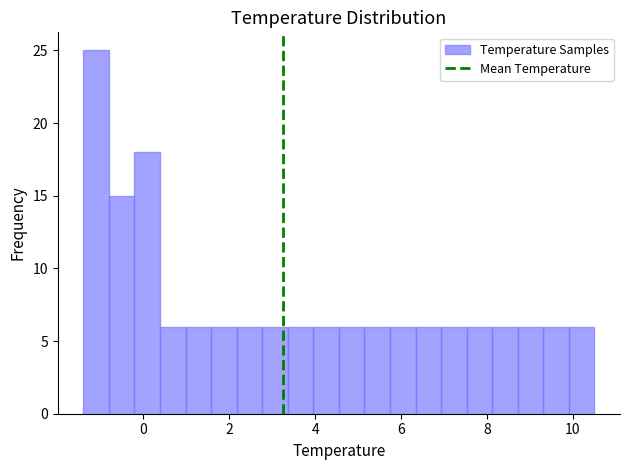

Read against the x-axis, roughly where is the centre of the tallest bar?

-1.2